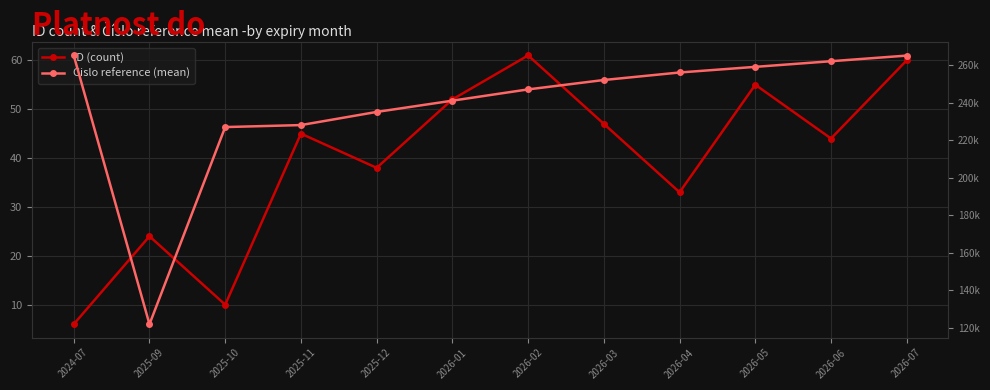

Does the chart display data point markers on the line(s)?

Yes